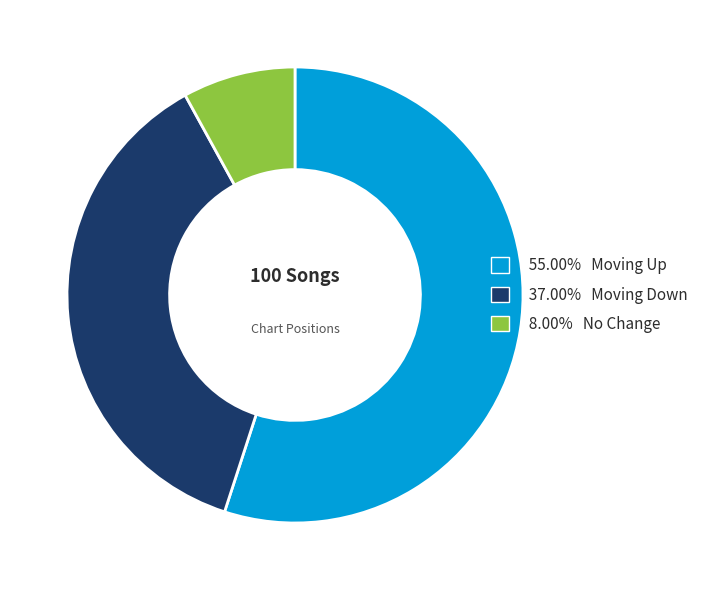

Is there a majority slice in this chart?

Yes